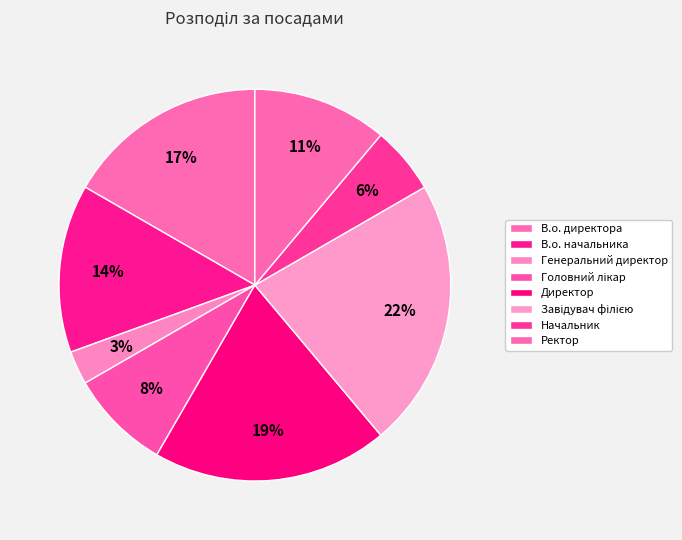

Count the number of slices in the pie.

8